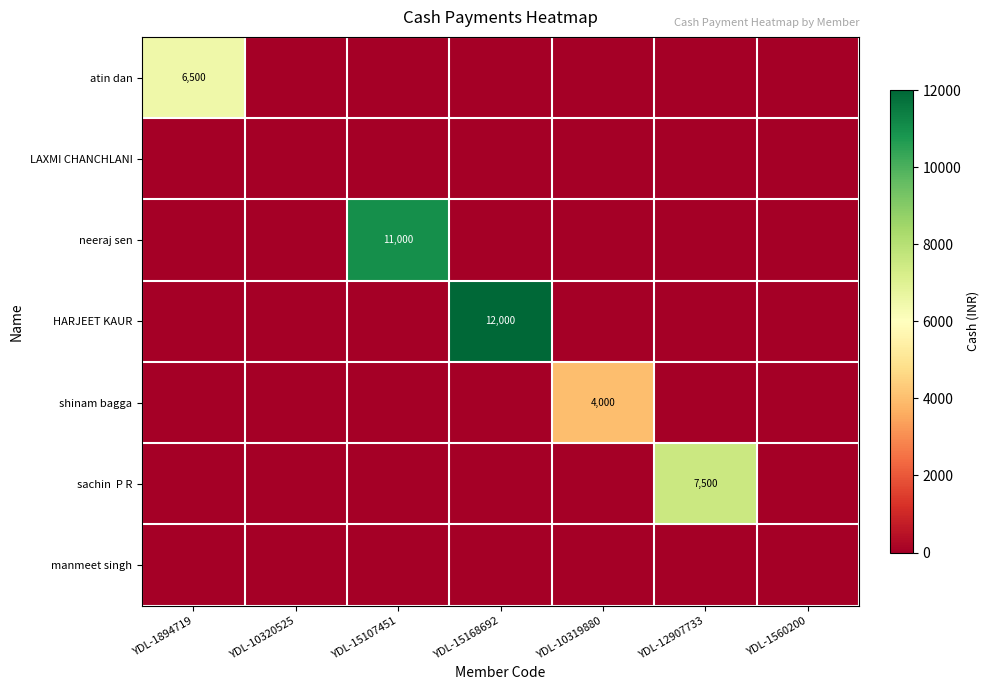

The neeraj sen series shows 19355 at YDL-15107451. True or false?

False